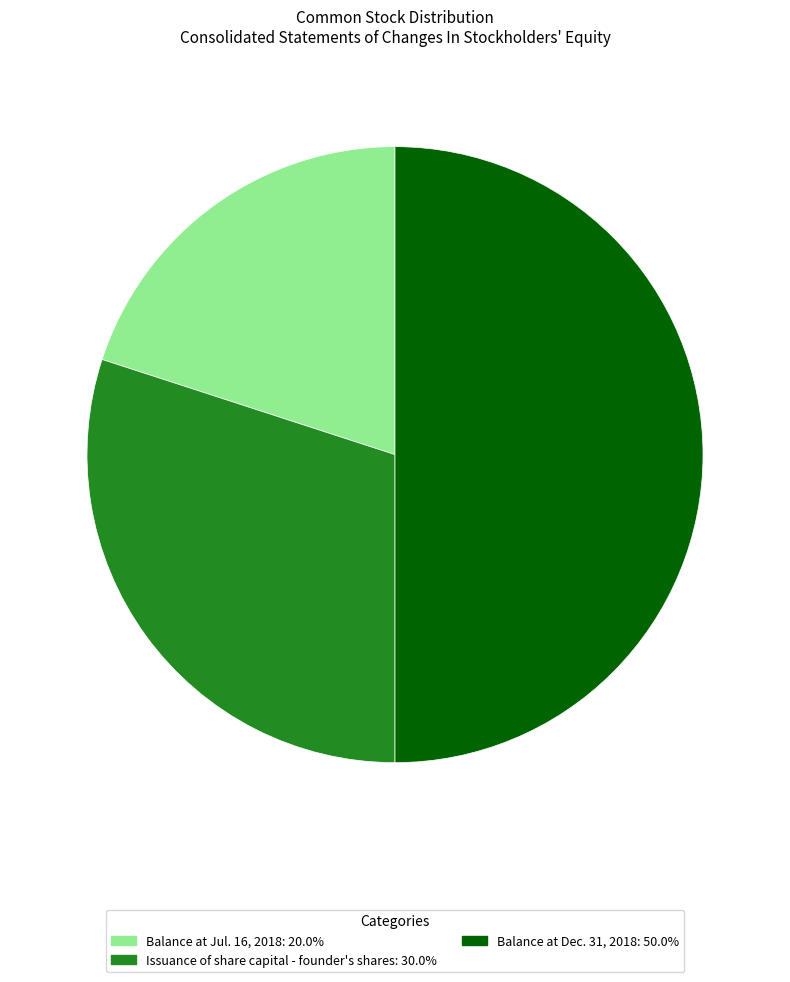

Approximately how many times larger is the value at Issuance of share capital - founder's shares compared to Balance at Dec. 31, 2018?

0.6